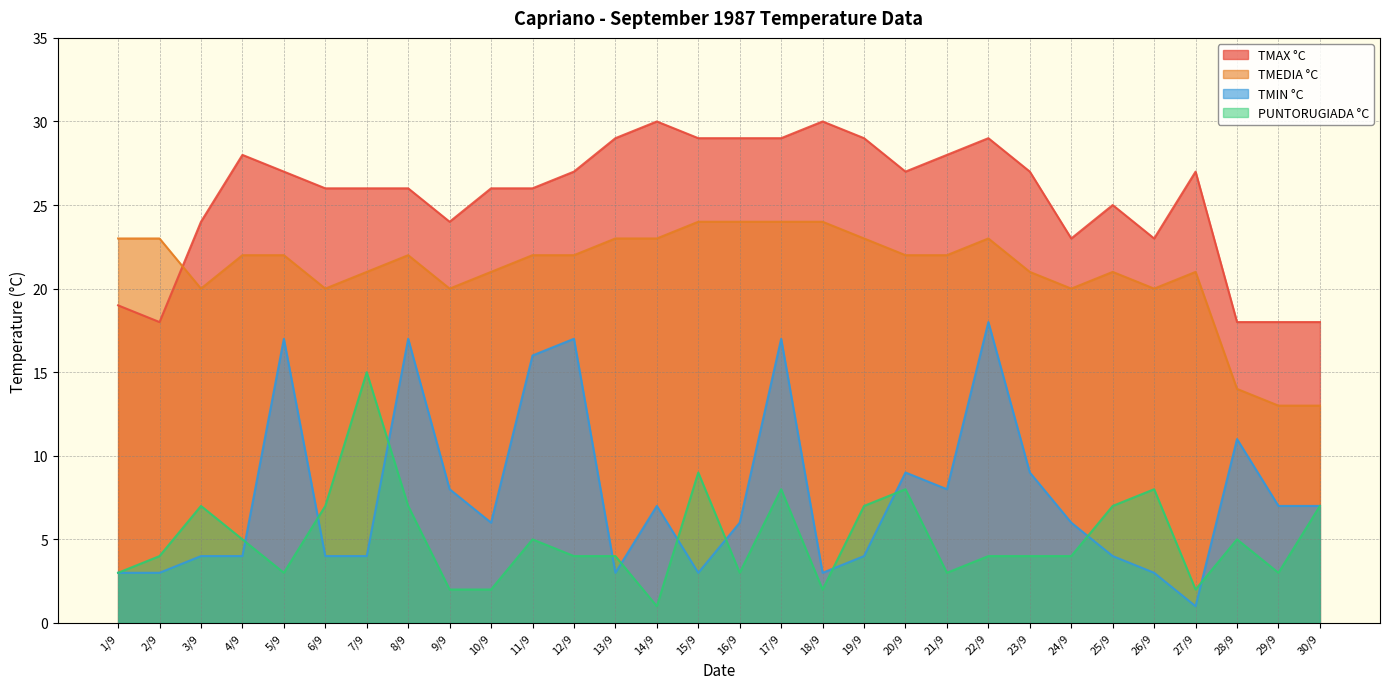

Reading left to right, list all the values displayed in this chart.

TMAX °C: 1/9=19	2/9=18	3/9=24	4/9=28	5/9=27	6/9=26	7/9=26	8/9=26	9/9=24	10/9=26	11/9=26	12/9=27	13/9=29	14/9=30	15/9=29	16/9=29	17/9=29	18/9=30	19/9=29	20/9=27	21/9=28	22/9=29	23/9=27	24/9=23	25/9=25	26/9=23	27/9=27	28/9=18	29/9=18	30/9=18
TMEDIA °C: 1/9=23	2/9=23	3/9=20	4/9=22	5/9=22	6/9=20	7/9=21	8/9=22	9/9=20	10/9=21	11/9=22	12/9=22	13/9=23	14/9=23	15/9=24	16/9=24	17/9=24	18/9=24	19/9=23	20/9=22	21/9=22	22/9=23	23/9=21	24/9=20	25/9=21	26/9=20	27/9=21	28/9=14	29/9=13	30/9=13
TMIN °C: 1/9=3	2/9=3	3/9=4	4/9=4	5/9=17	6/9=4	7/9=4	8/9=17	9/9=8	10/9=6	11/9=16	12/9=17	13/9=3	14/9=7	15/9=3	16/9=6	17/9=17	18/9=3	19/9=4	20/9=9	21/9=8	22/9=18	23/9=9	24/9=6	25/9=4	26/9=3	27/9=1	28/9=11	29/9=7	30/9=7
PUNTORUGIADA °C: 1/9=3	2/9=4	3/9=7	4/9=5	5/9=3	6/9=7	7/9=15	8/9=7	9/9=2	10/9=2	11/9=5	12/9=4	13/9=4	14/9=1	15/9=9	16/9=3	17/9=8	18/9=2	19/9=7	20/9=8	21/9=3	22/9=4	23/9=4	24/9=4	25/9=7	26/9=8	27/9=2	28/9=5	29/9=3	30/9=7